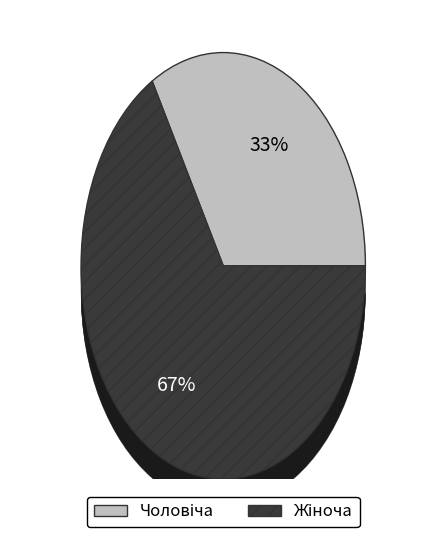

To the nearest percent, what is the difference between the Жіноча and Чоловіча slice percentages?

33%